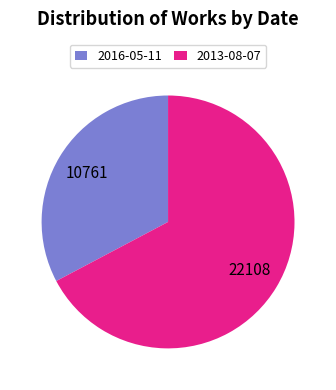

Rank the categories by value from lowest to highest.

2016-05-11, 2013-08-07